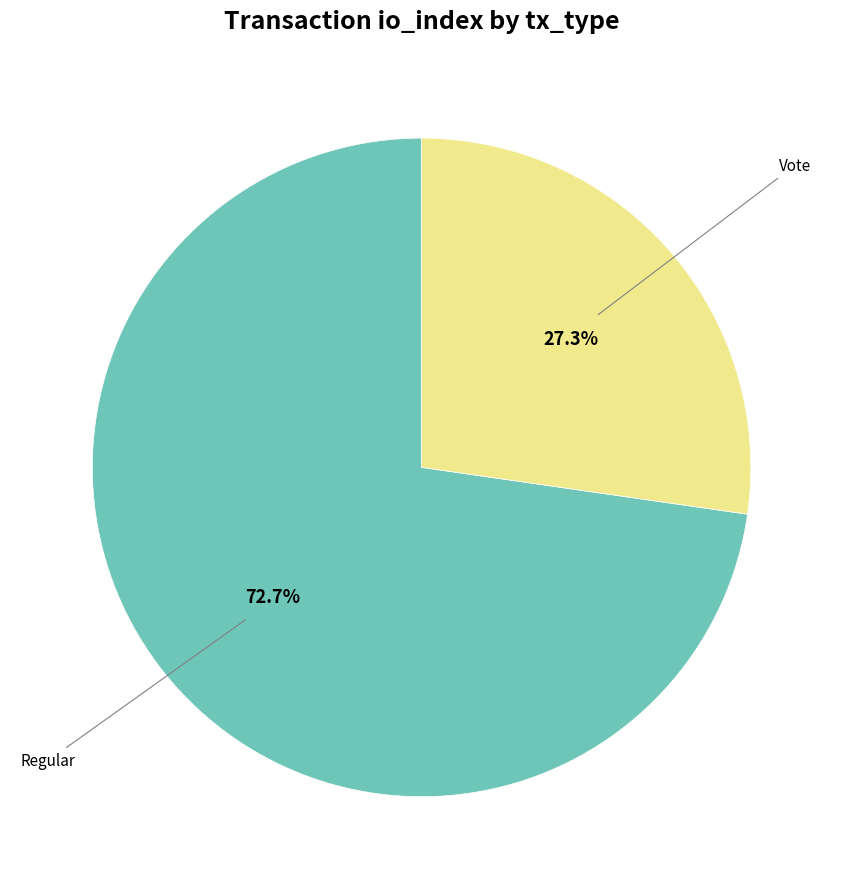

What percentage is the Vote slice, to the nearest percent?

27%